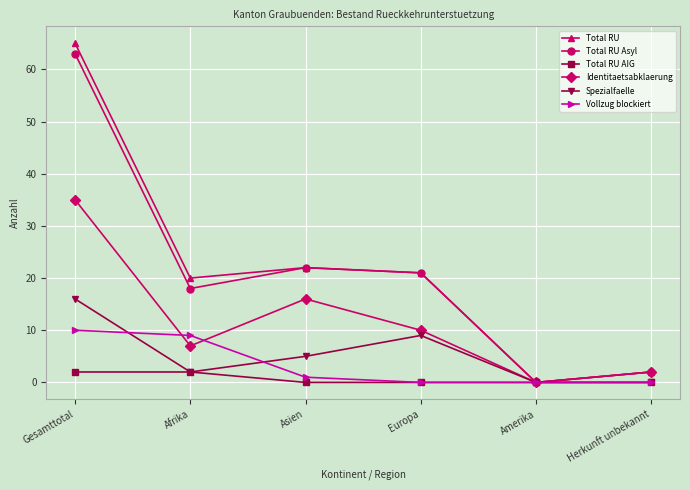

Which series has the widest spread of values?

Total RU